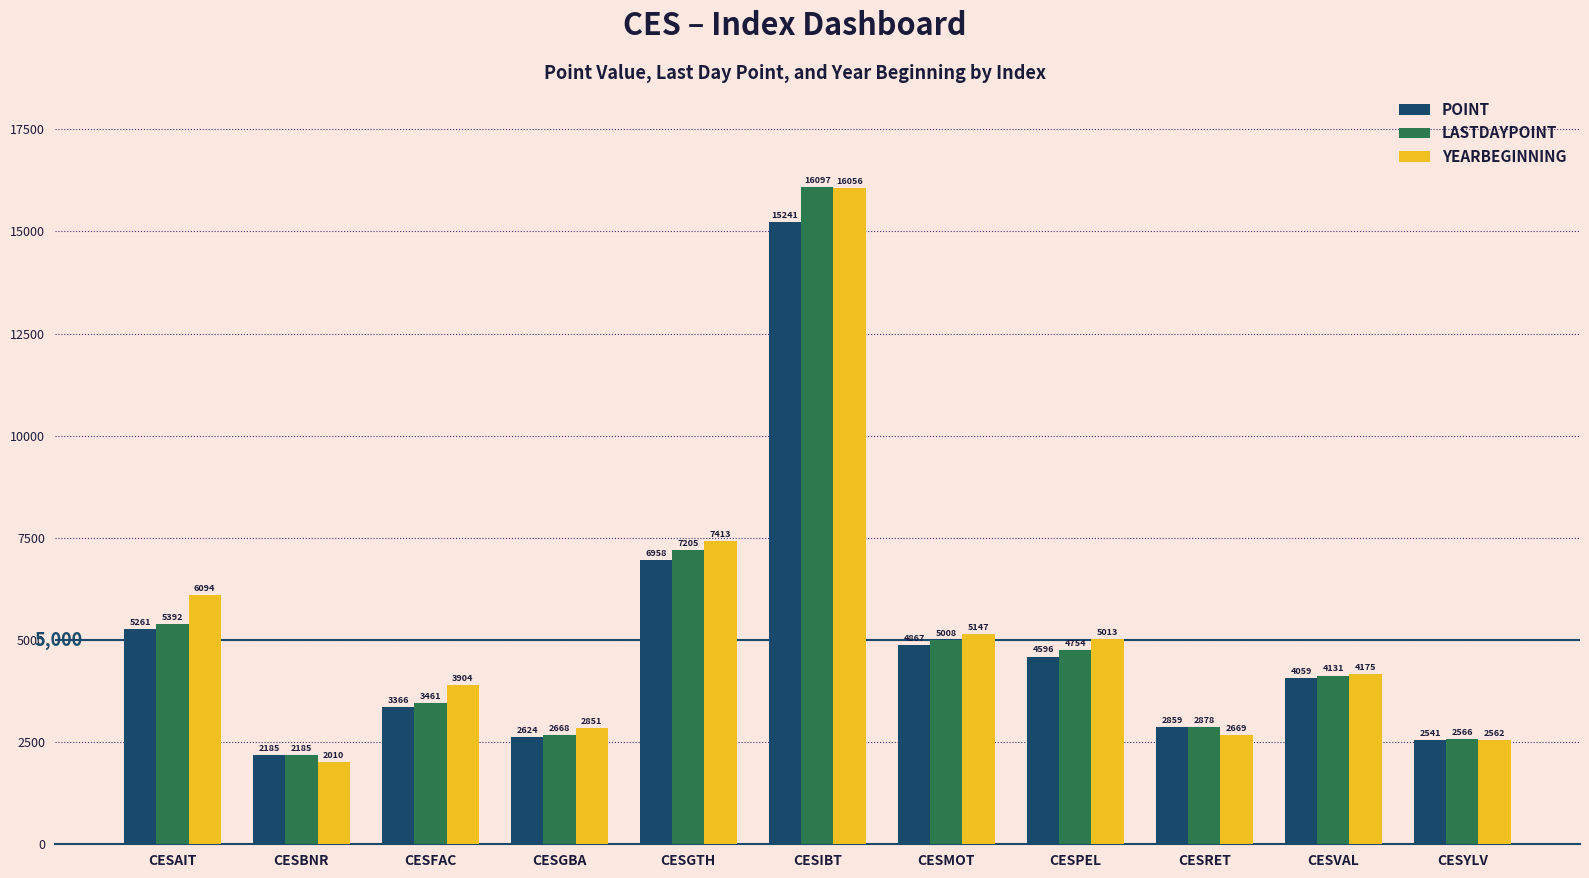

At which category is the sum across all series the highest?

CESIBT